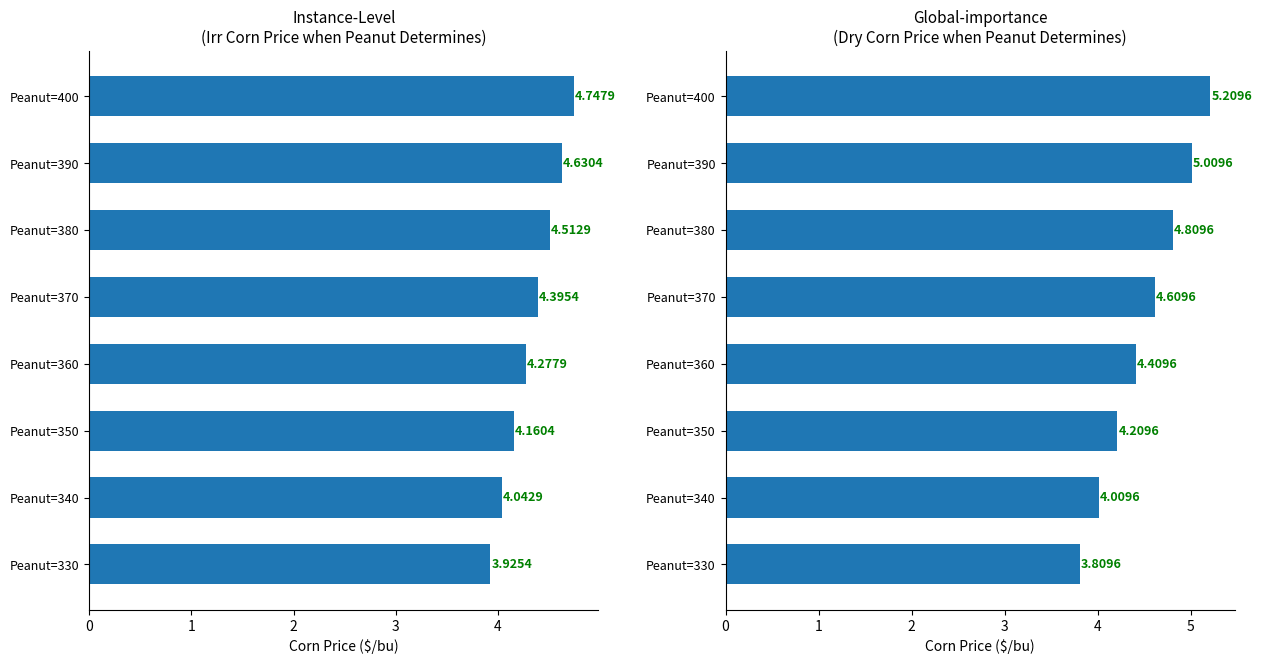

Is the value of Irr Corn Price at Peanut=350 greater than the value of Dry Corn Price at Peanut=380?

No